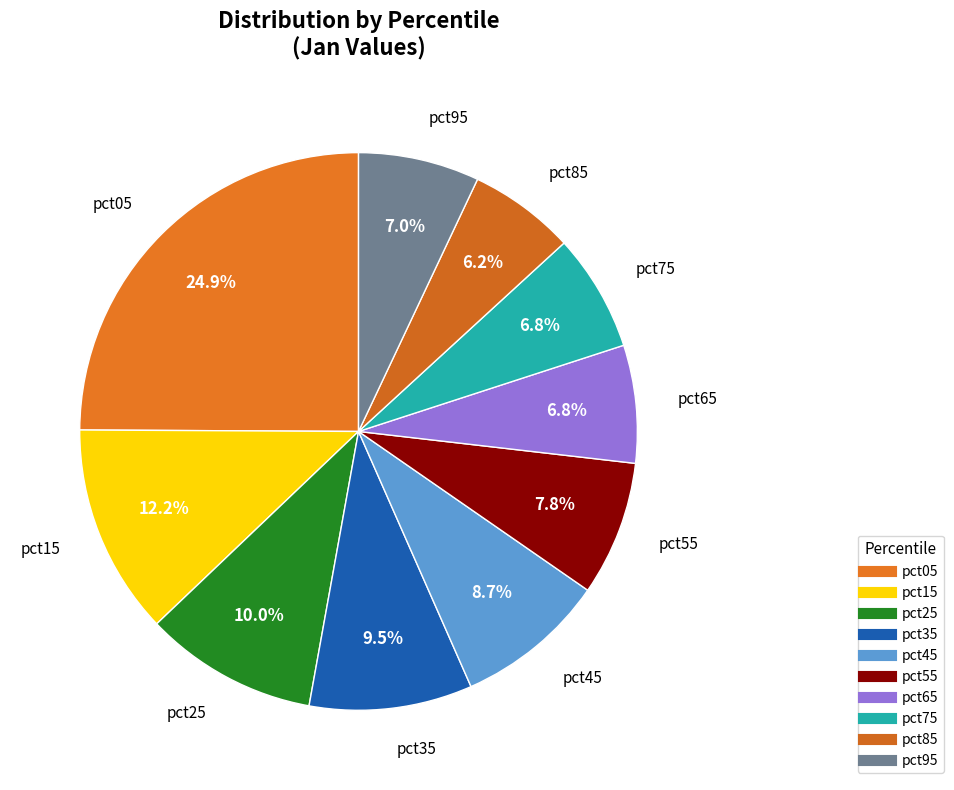

How many segments does this pie chart have?

10